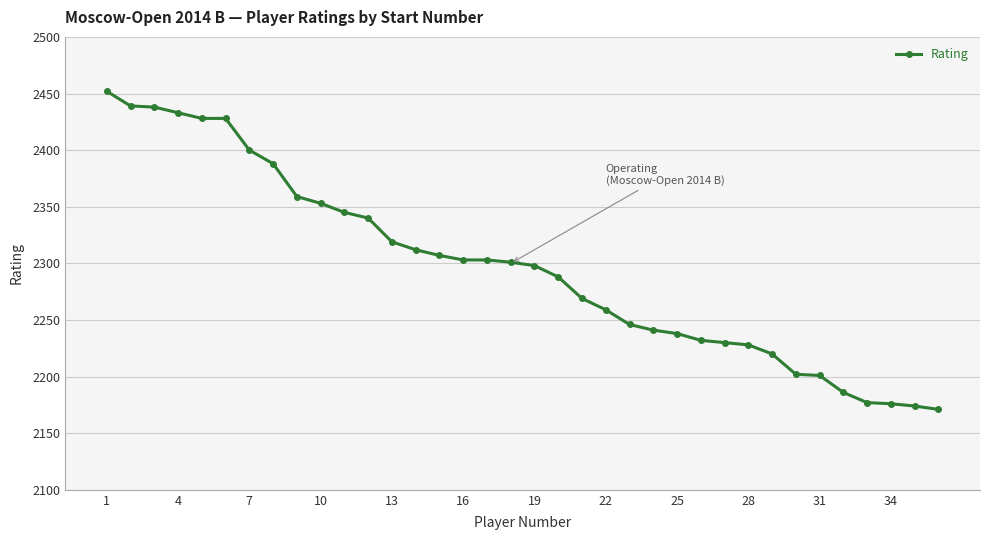

What is the smallest value displayed?

2171